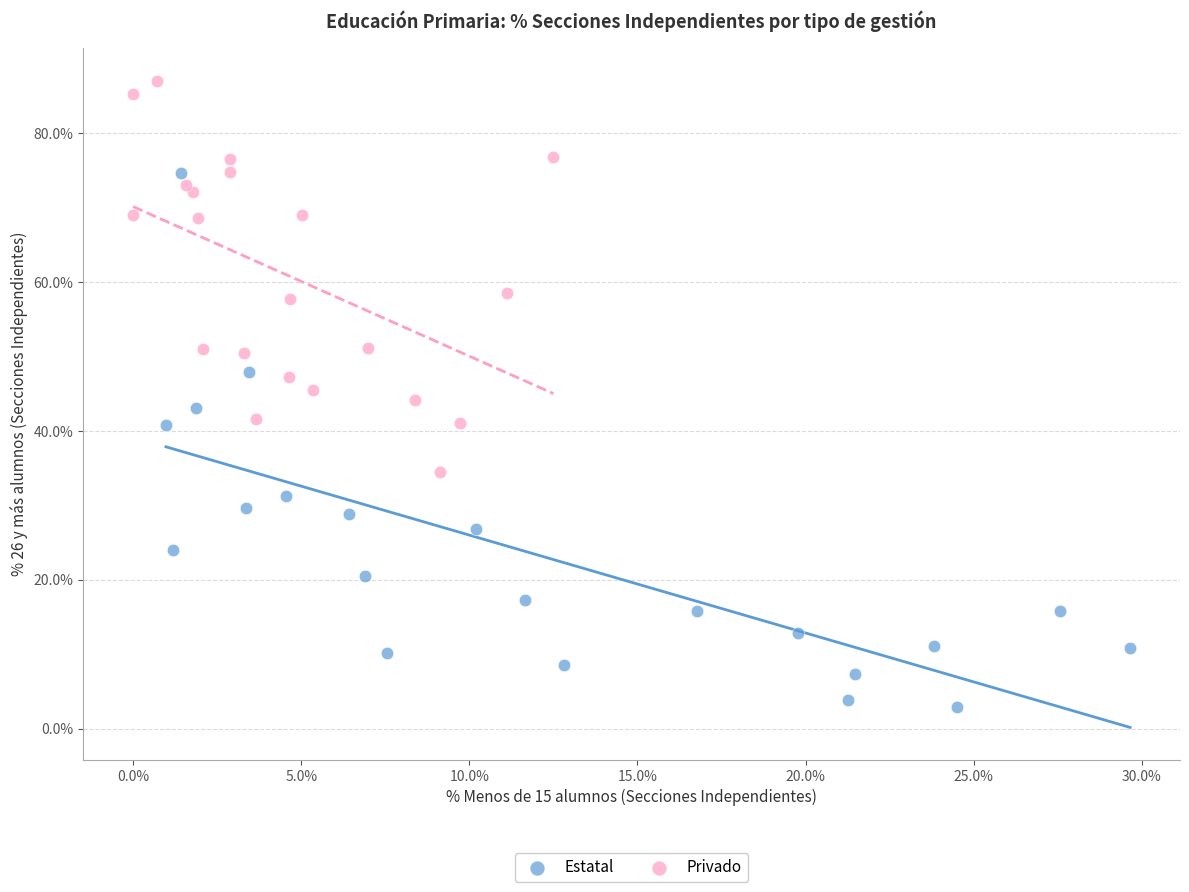

What are all the series names shown in the legend?

Estatal, Privado